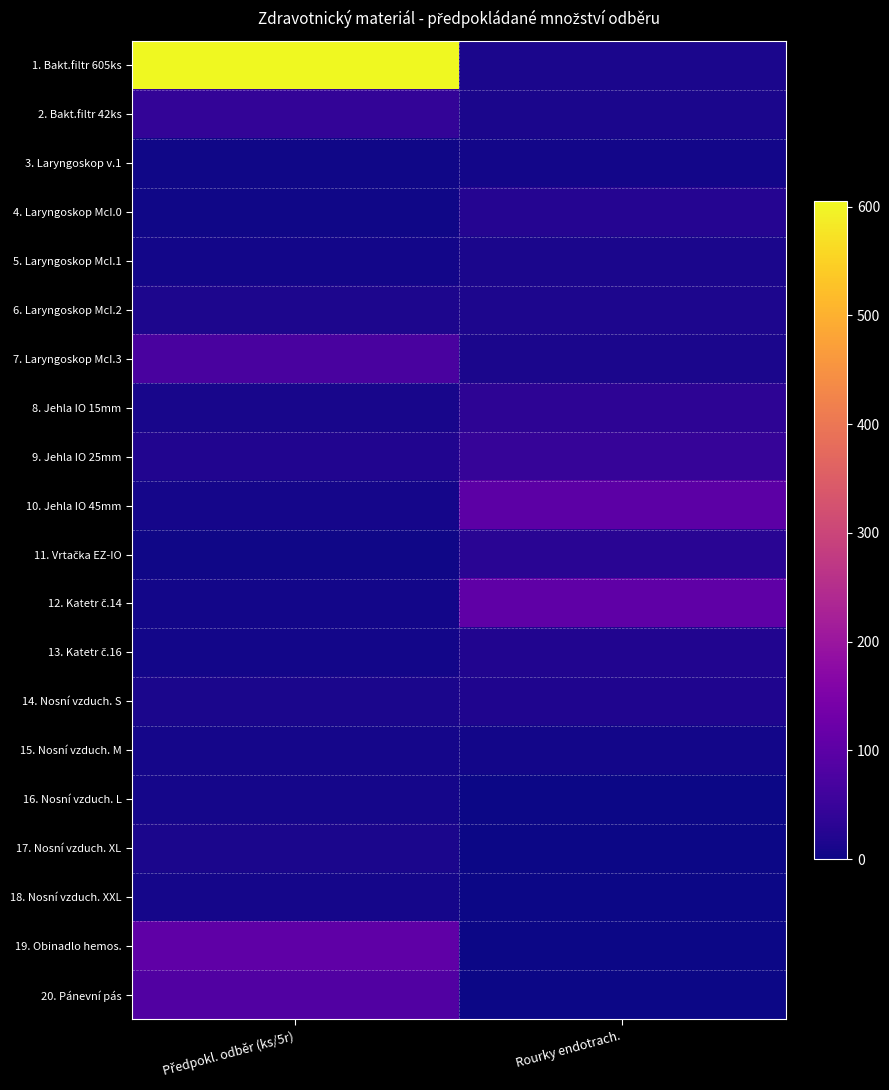

What is the difference between the highest and lowest values at Předpokl. odběr (ks/5r)?

602